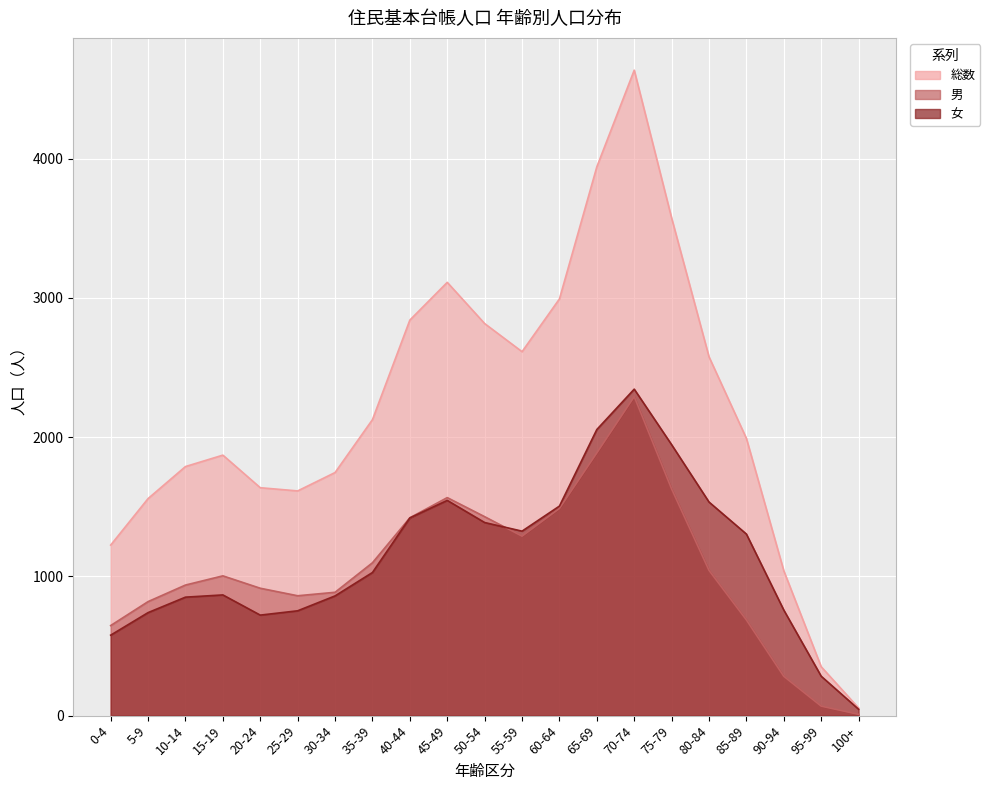

True or false: 女 and 総数 intersect in this chart.

False